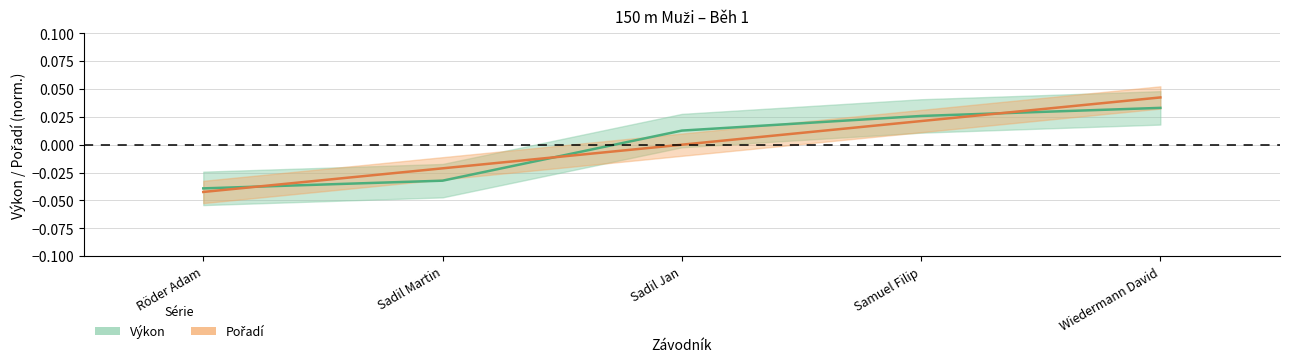

Where do Výkon and Pořadí first cross each other?

Röder Adam and Sadil Martin